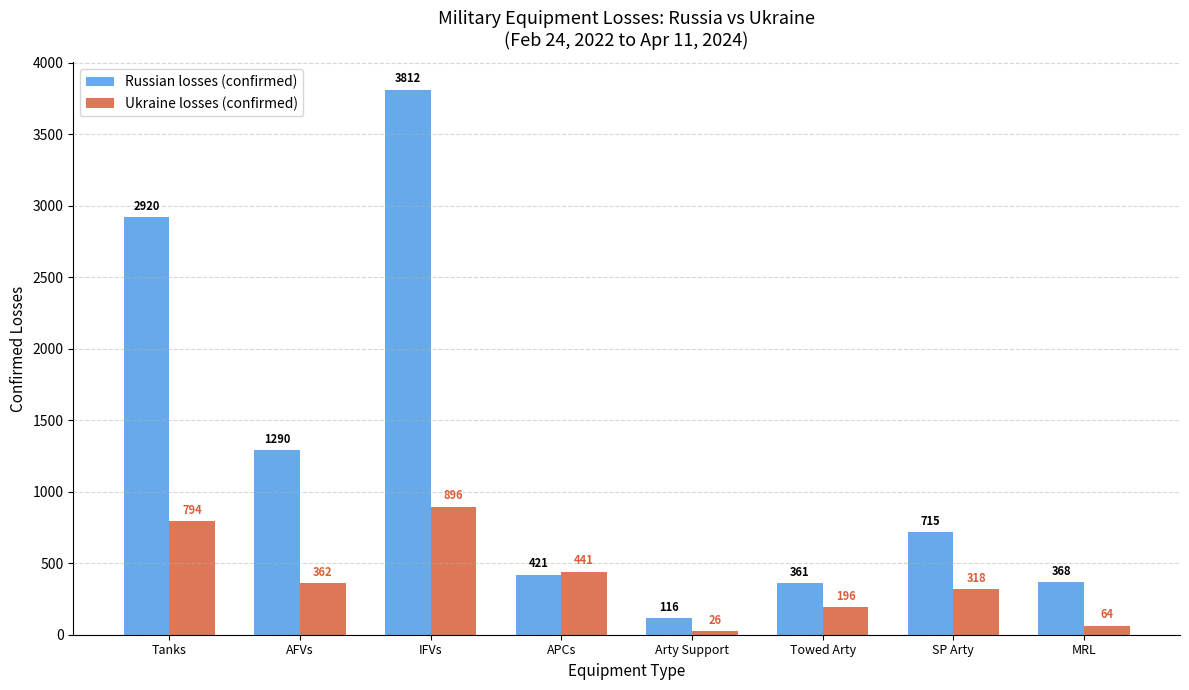

What is the label of the 3rd bar from the right?

Towed Arty